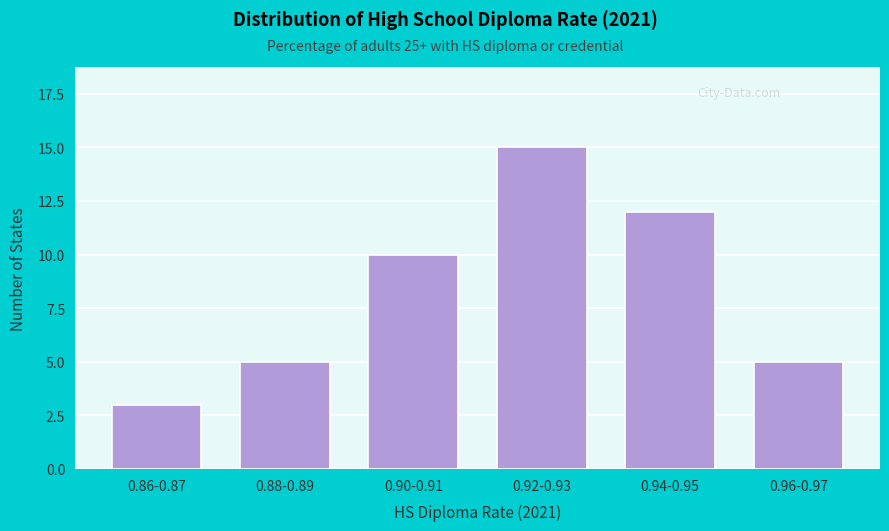

Reading left to right, list all the values displayed in this chart.

3	5	10	15	12	5